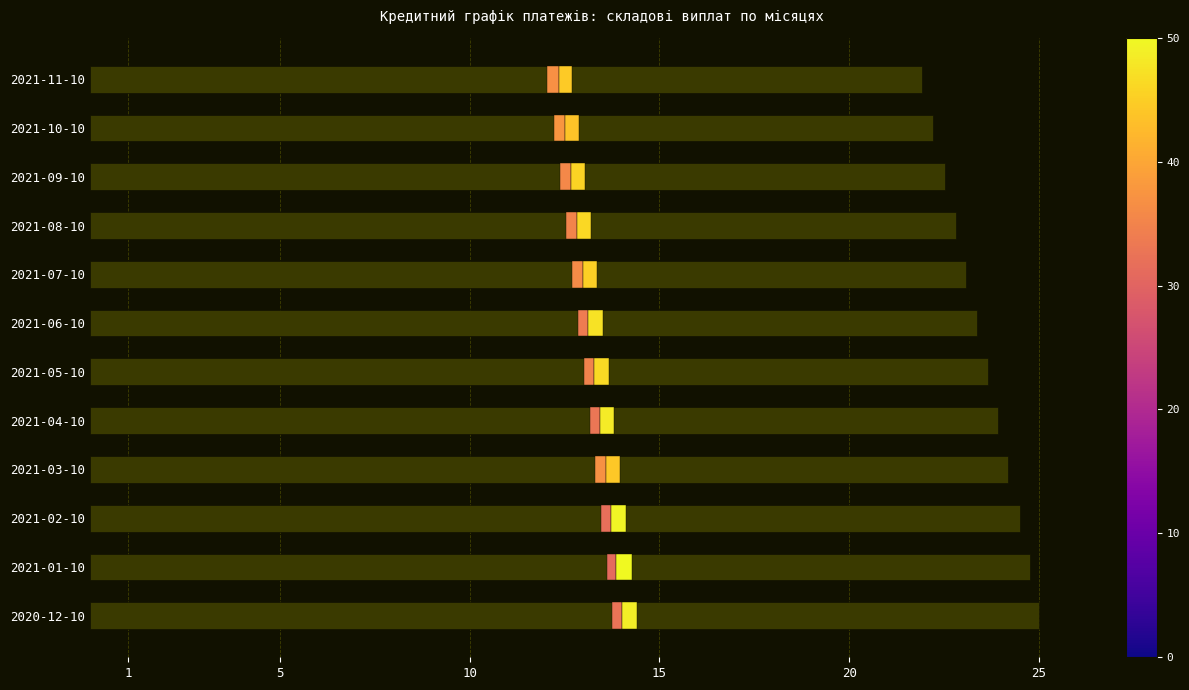

How many data points are less than 23?

4